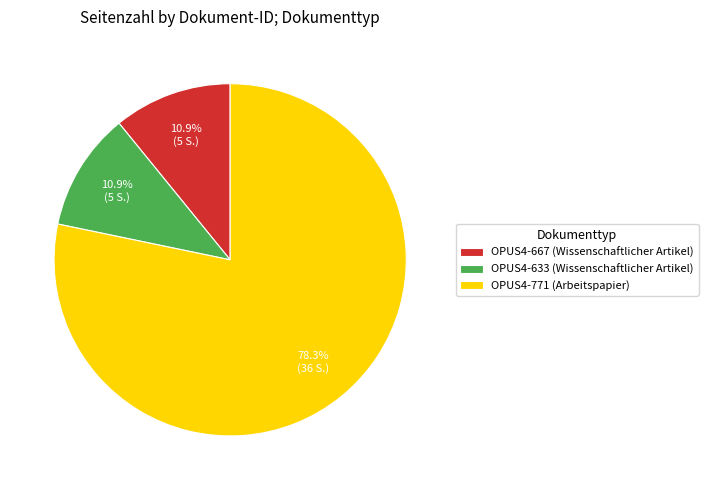

To the nearest percent, what percentage of the pie is OPUS4-771 (Arbeitspapier)?

78%